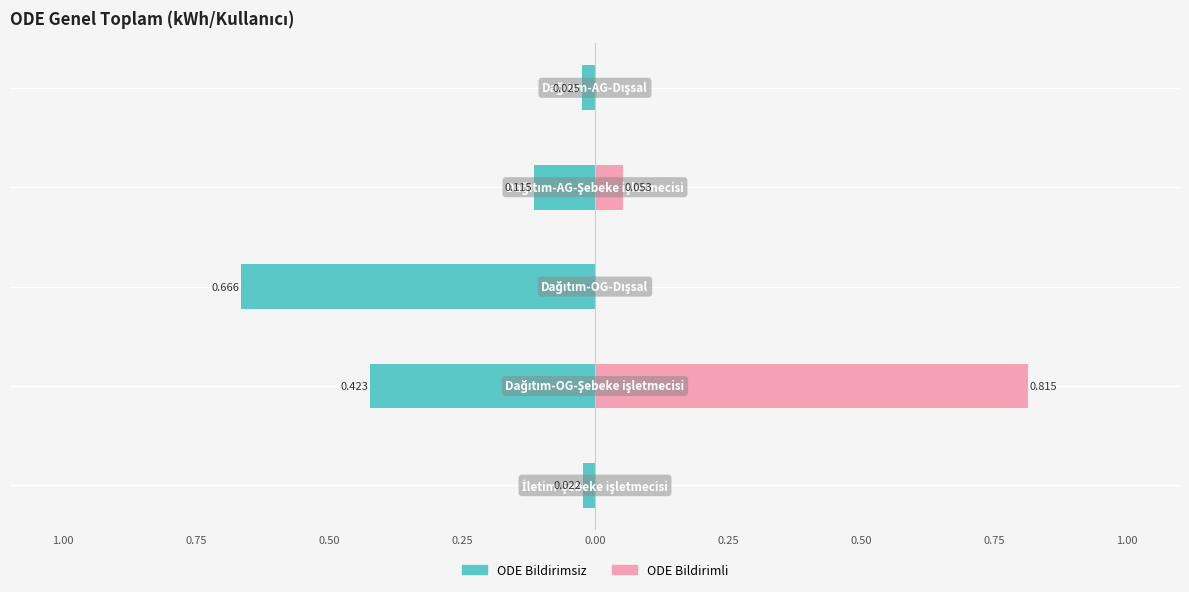

What is the maximum value shown in the chart?

0.8